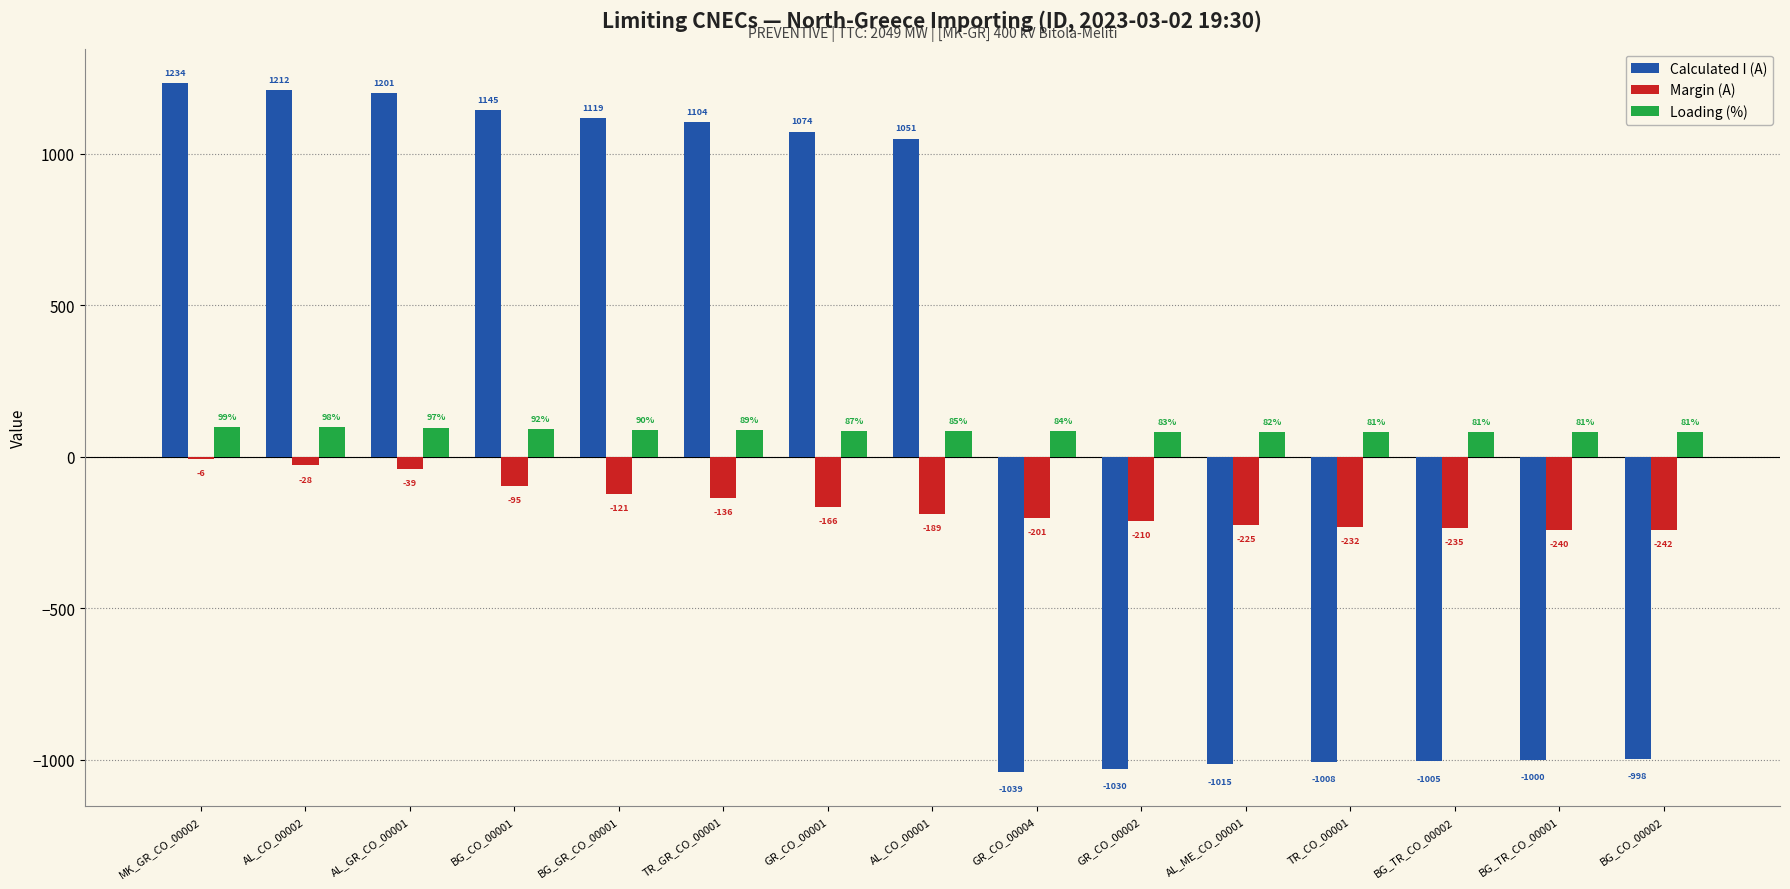

At which category does the chart reach its peak across all series?

MK_GR_CO_00002